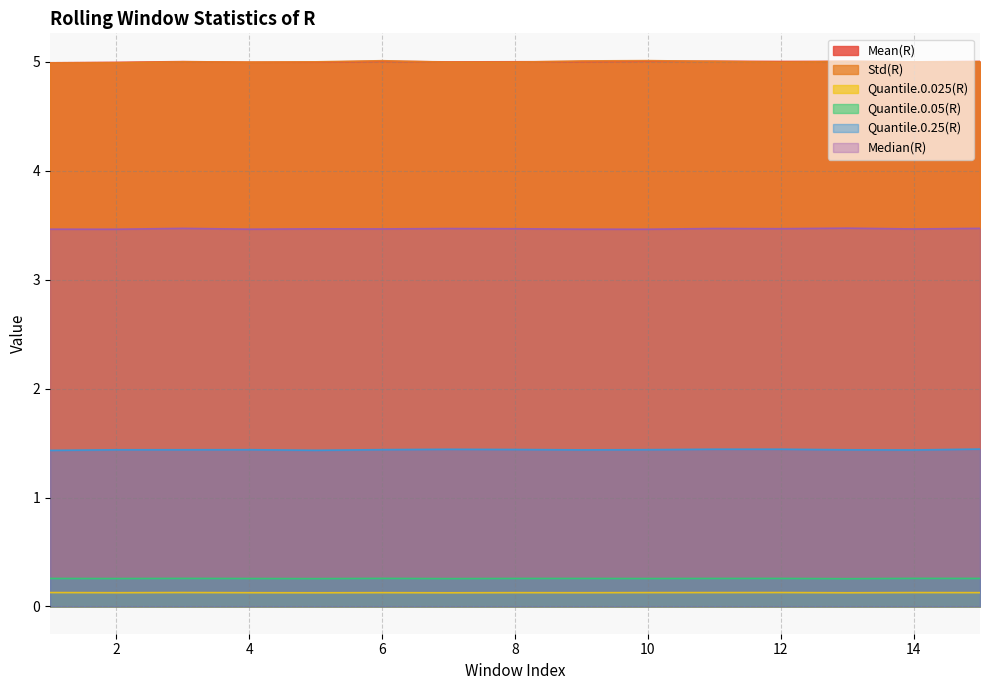

Which series has the largest total across all categories?

Mean(R)